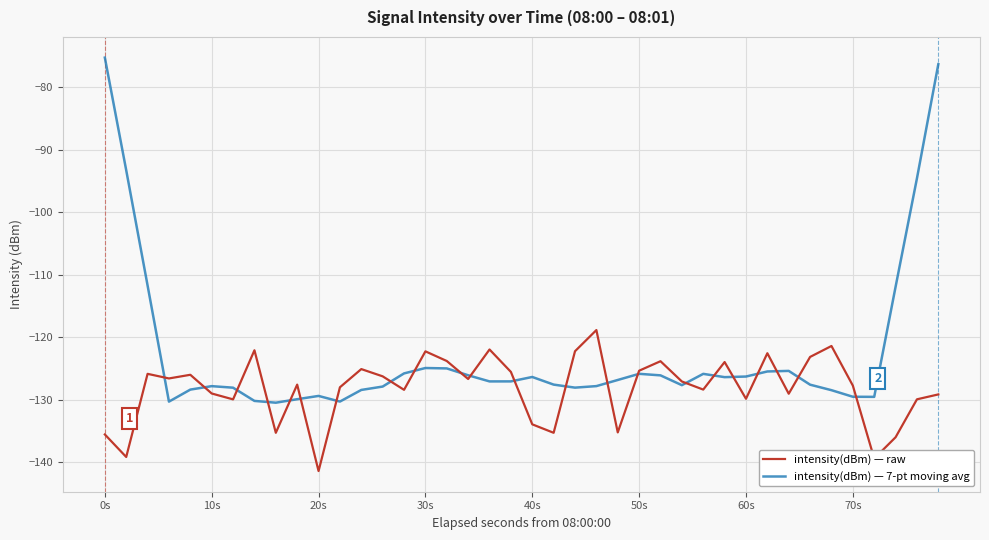

Which series has the widest spread of values?

intensity(dBm) — 7-pt moving avg